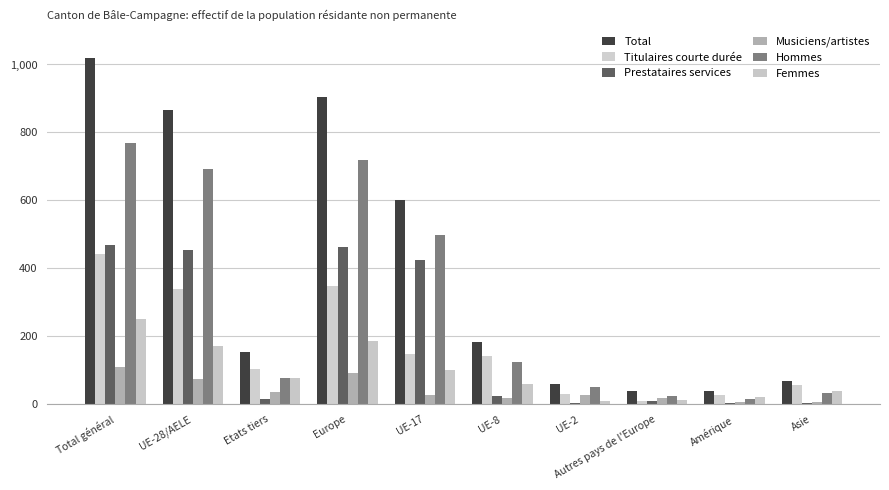

True or false: Hommes has a value of 9 at Amérique.

False